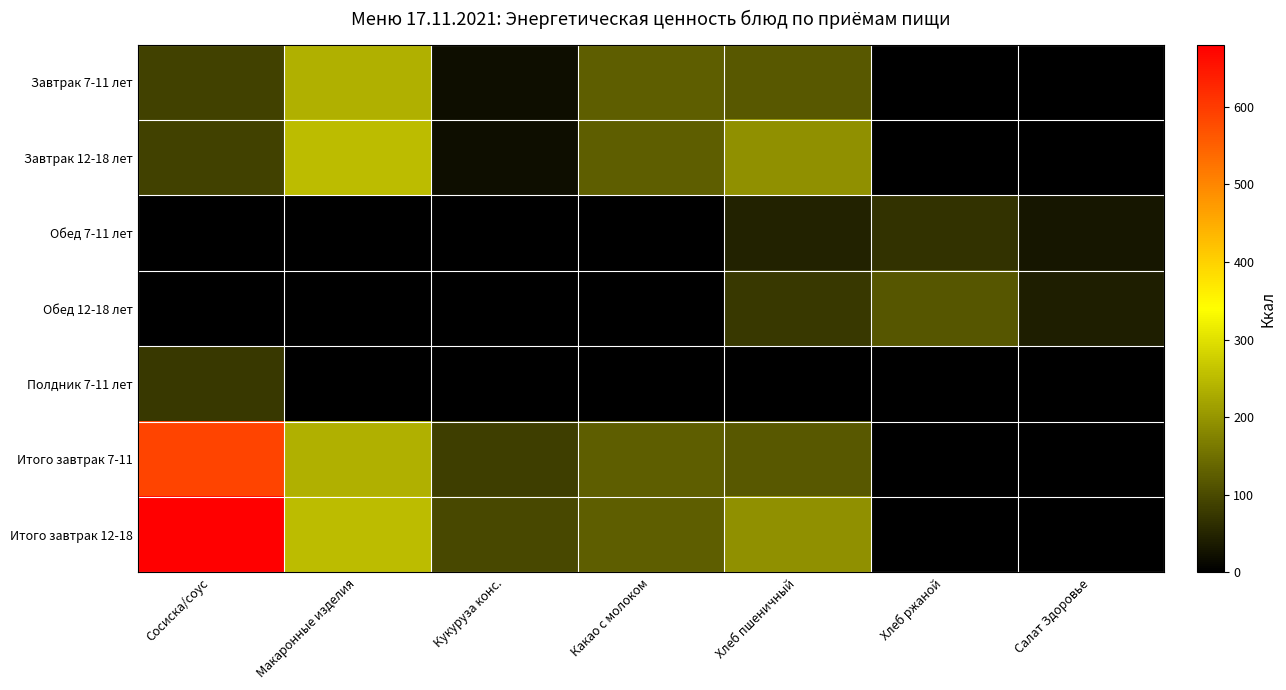

Reading left to right, extract all data points from this chart.

Завтрак 7-11 лет: Сосиска/соус=90.2	Макаронные изделия=235.3	Кукуруза конс.=20.0	Какао с молоком=125.1	Хлеб пшеничный=116.9	Хлеб ржаной=0.0	Салат Здоровье=0.0
Завтрак 12-18 лет: Сосиска/соус=90.2	Макаронные изделия=251.6	Кукуруза конс.=20.0	Какао с молоком=125.1	Хлеб пшеничный=193.1	Хлеб ржаной=0.0	Салат Здоровье=0.0
Обед 7-11 лет: Сосиска/соус=0.0	Макаронные изделия=0.0	Кукуруза конс.=0.0	Какао с молоком=0.0	Хлеб пшеничный=46.8	Хлеб ржаной=69.0	Салат Здоровье=31.5
Обед 12-18 лет: Сосиска/соус=0.0	Макаронные изделия=0.0	Кукуруза конс.=0.0	Какао с молоком=0.0	Хлеб пшеничный=76.2	Хлеб ржаной=115.0	Салат Здоровье=40.9
Полдник 7-11 лет: Сосиска/соус=75.0	Макаронные изделия=0.0	Кукуруза конс.=0.0	Какао с молоком=0.0	Хлеб пшеничный=0.0	Хлеб ржаной=0.0	Салат Здоровье=0.0
Итого завтрак 7-11: Сосиска/соус=587.5	Макаронные изделия=235.3	Кукуруза конс.=83.8	Какао с молоком=125.1	Хлеб пшеничный=116.9	Хлеб ржаной=0.0	Салат Здоровье=0.0
Итого завтрак 12-18: Сосиска/соус=680.0	Макаронные изделия=251.6	Кукуруза конс.=95.8	Какао с молоком=125.1	Хлеб пшеничный=193.1	Хлеб ржаной=0.0	Салат Здоровье=0.0